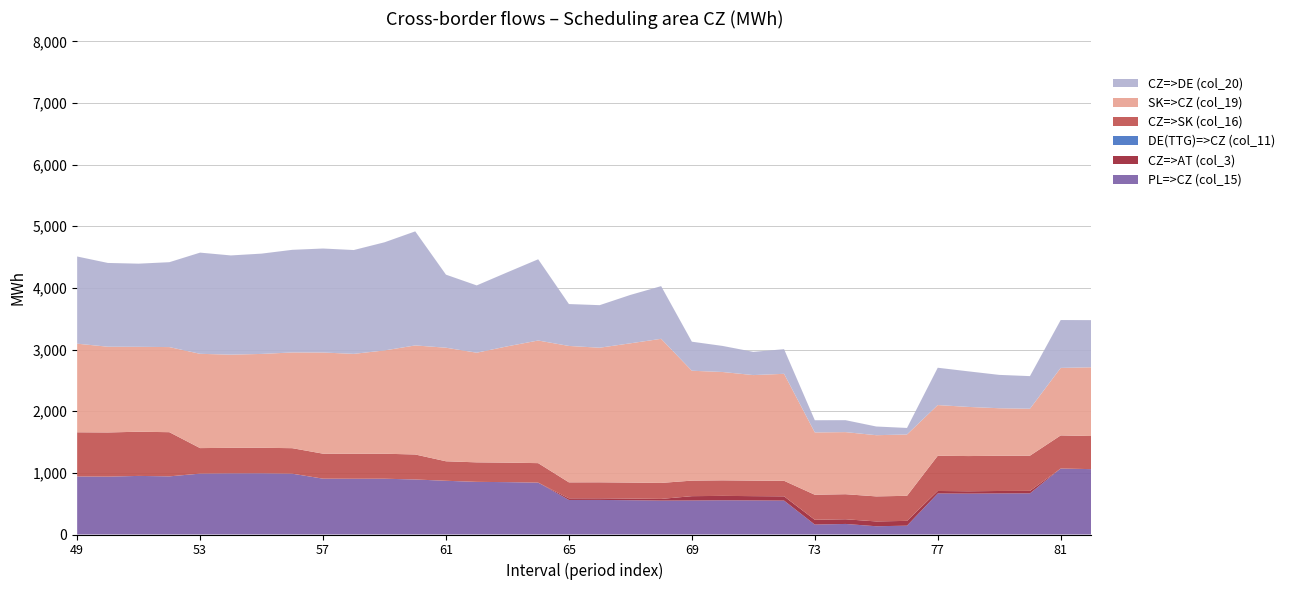

Reading right to left, list all the values displayed in this chart.

PL=>CZ (col_15): 1060.5	1070.5	667.4	666.0	663.2	665.4	143.4	134.1	171.4	160.9	550.0	553.0	555.3	551.6	550.2	556.3	561.2	560.5	841.4	849.5	854.1	871.5	892.7	905.1	904.6	905.8	986.4	992.9	992.1	987.7	943.2	950.5	938.8	941.5
CZ=>AT (col_3): 0.0	0.0	40.0	40.0	38.1	40.8	77.9	77.9	76.0	77.8	69.3	69.4	71.3	70.4	27.2	26.7	26.2	26.2	0.0	0.0	0.0	0.0	0.0	0.0	0.0	0.0	0.0	0.0	0.0	0.0	0.0	0.0	0.0	0.0
DE(TTG)=>CZ (col_11): 0.0	0.0	0.0	0.0	0.0	0.0	0.0	0.0	0.0	0.0	0.0	0.0	0.0	0.0	0.0	0.0	0.0	0.0	0.0	0.0	0.0	0.0	0.0	0.0	0.0	0.0	0.0	0.0	0.0	0.0	0.0	0.0	0.0	0.0
CZ=>SK (col_16): 536.9	536.9	571.3	571.3	571.3	571.3	406.3	406.3	406.3	406.3	252.1	252.1	252.1	252.1	259.4	259.4	259.4	259.4	316.4	316.4	316.4	316.4	405.4	405.4	405.4	405.4	414.0	414.0	414.0	414.0	716.7	716.7	716.7	716.7
SK=>CZ (col_19): 1115.2	1095.1	761.6	771.0	797.0	822.2	995.1	992.6	1007.1	1010.8	1735.2	1711.7	1757.5	1782.5	2337.6	2259.2	2183.2	2212.7	1989.3	1887.0	1778.6	1842.3	1768.9	1675.5	1620.4	1641.1	1552.8	1522.4	1511.5	1529.3	1380.5	1377.6	1390.8	1437.2
CZ=>DE (col_20): 765.1	776.6	529.1	541.2	576.9	605.7	106.0	141.1	193.9	198.0	399.5	377.0	422.9	471.2	854.7	785.1	690.5	679.8	1317.8	1201.3	1091.9	1185.0	1850.6	1754.4	1684.4	1687.1	1665.0	1627.3	1609.6	1641.8	1377.2	1348.9	1358.9	1414.5